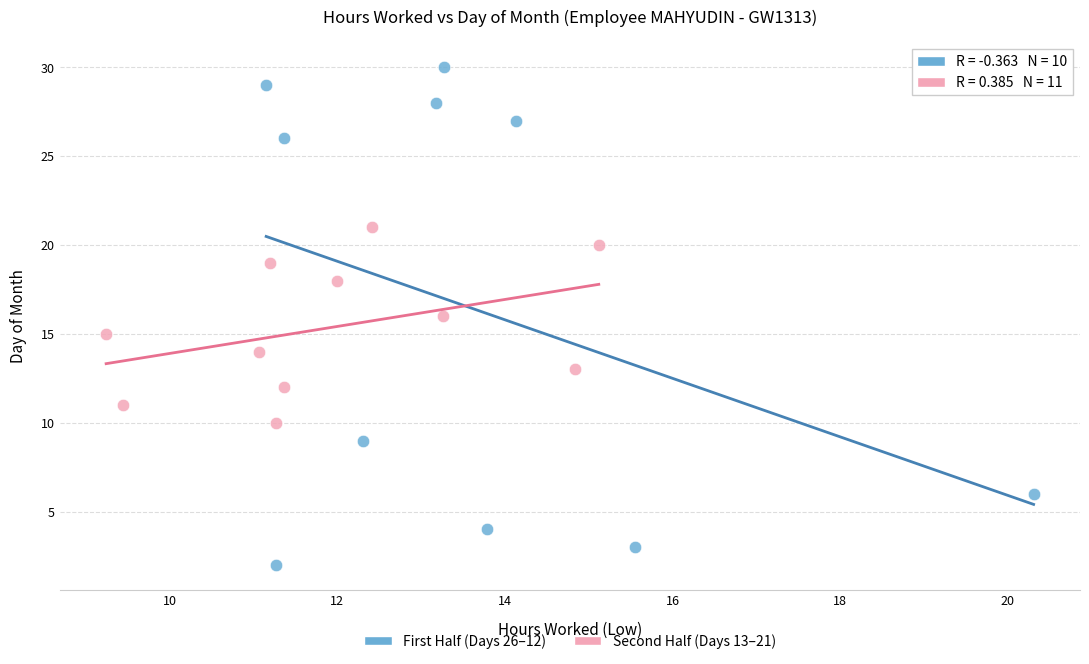

What are all the series names shown in the legend?

First Half (Days 26–12), Second Half (Days 13–21)